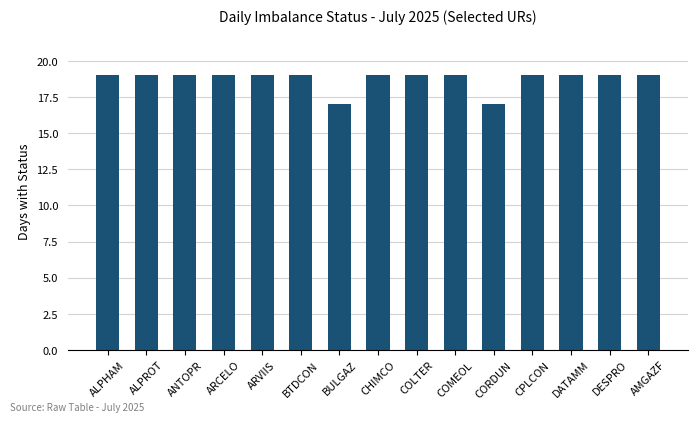

Count the values in the range 19 to 20.

13